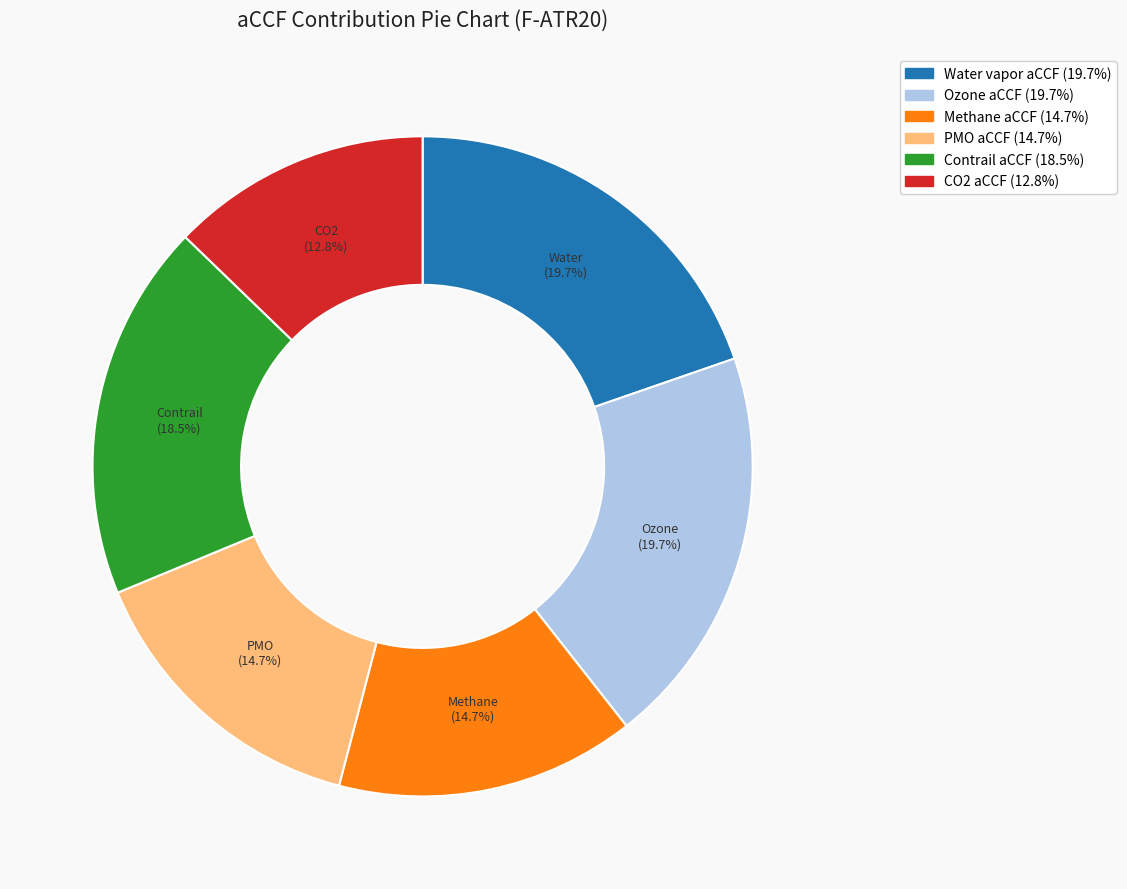

True or false: Ozone aCCF accounts for 20% of the total.

True